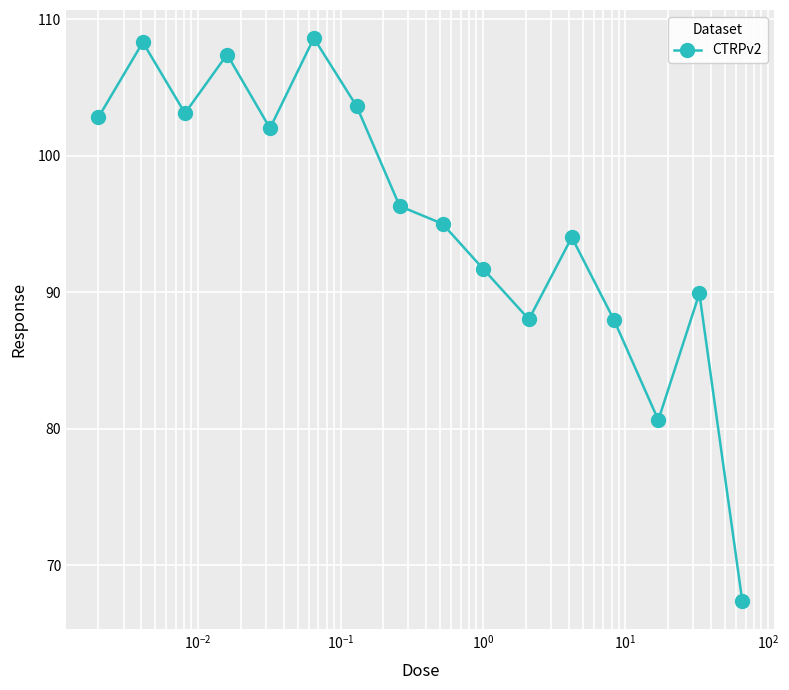

What is the value of the 6th point from the left?

108.6